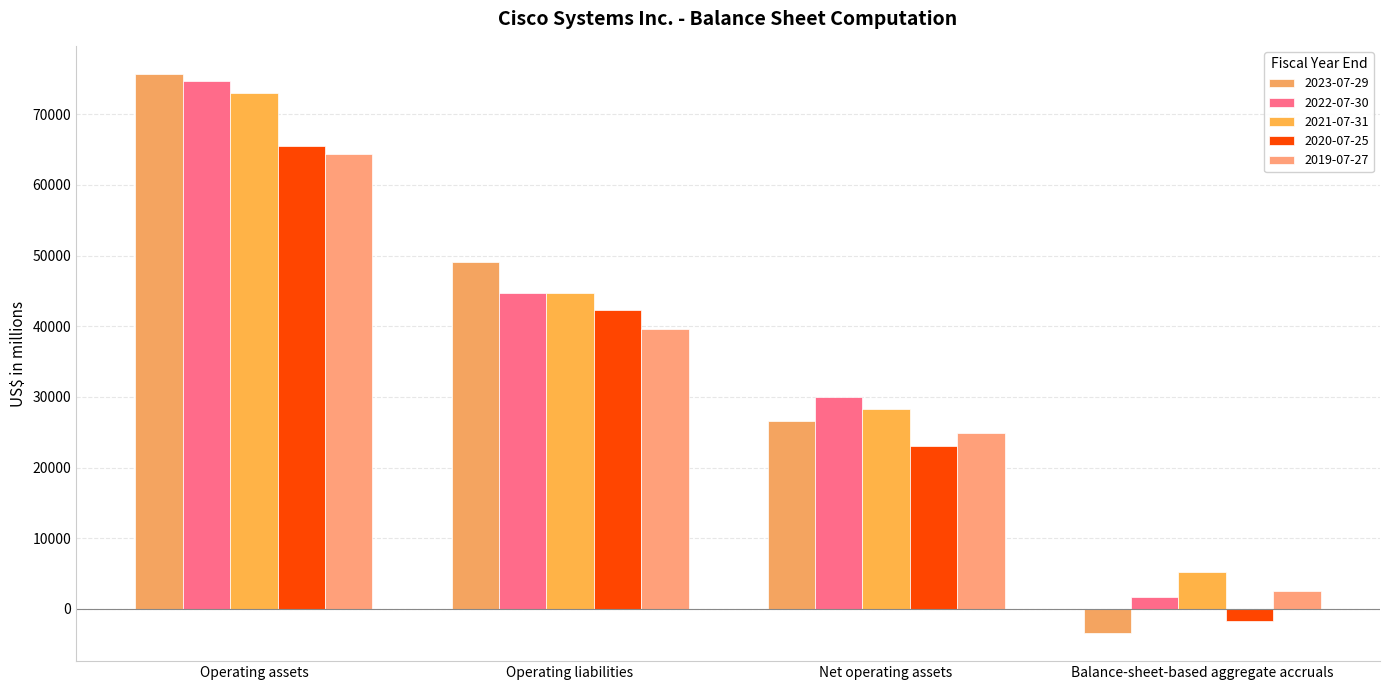

At which label is 2020-07-25 closest to 31847?

Net operating assets